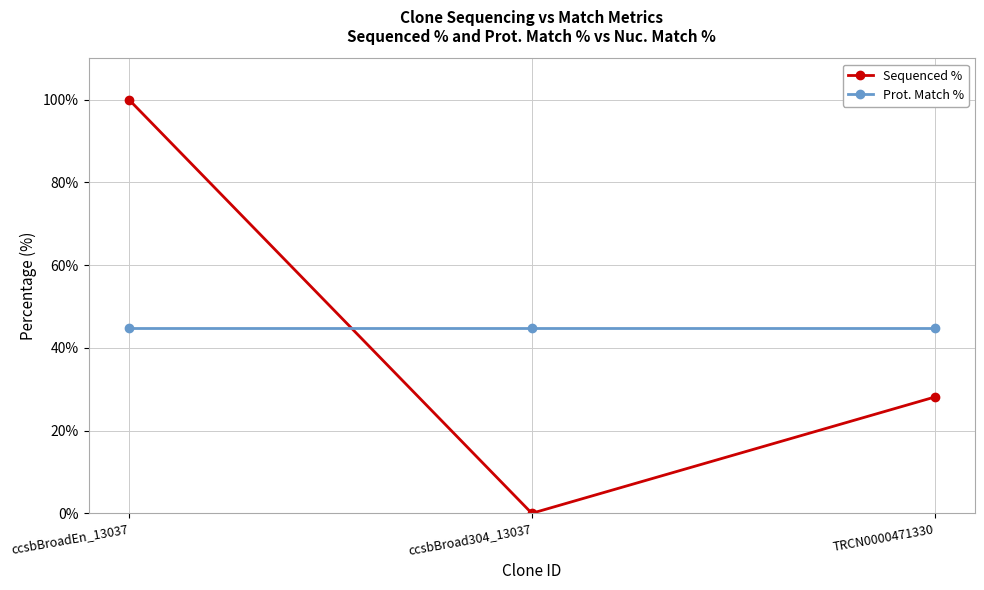

How many Sequenced % values are between 0 and 100?

3